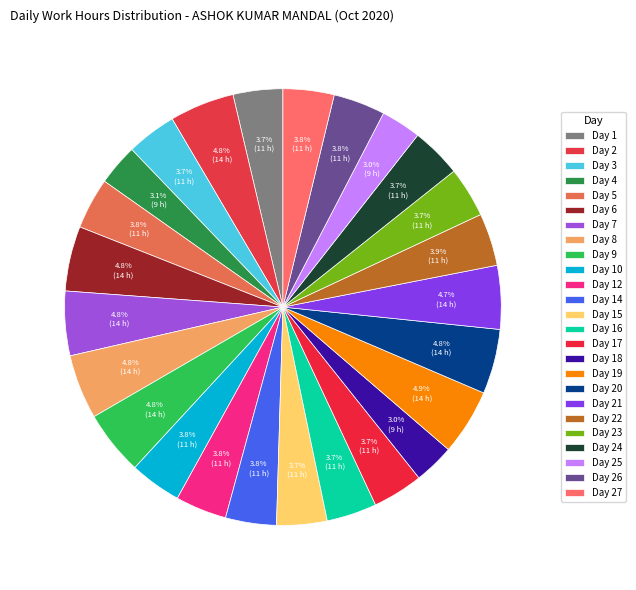

Count the number of slices in the pie.

25